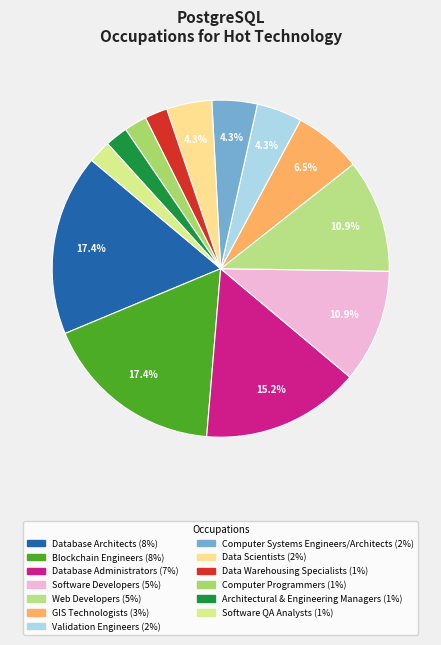

Count the number of slices in the pie.

13